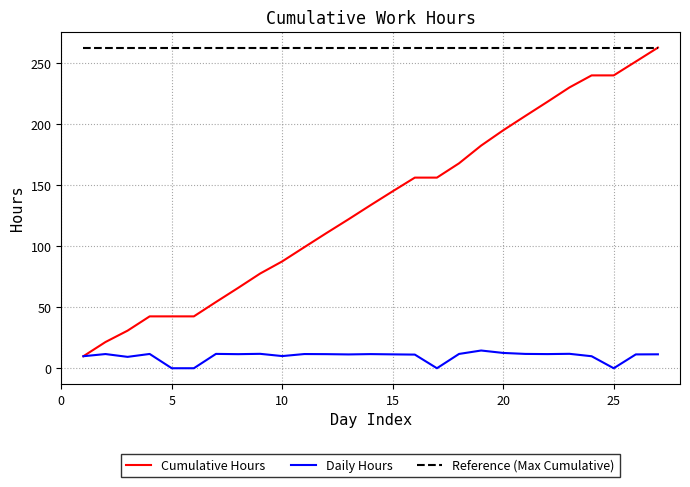

True or false: Reference (Max Cumulative) and Daily Hours intersect in this chart.

False